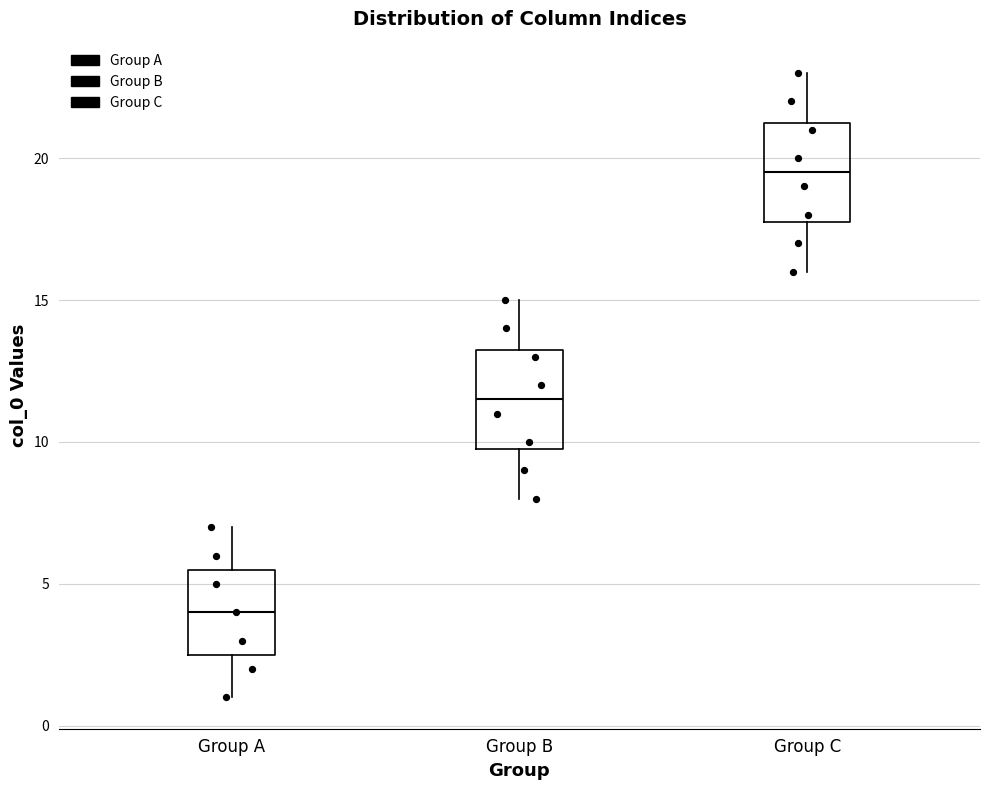

Reading left to right, transcribe this box plot: for each box, give where its median line is, the range the box spans, and where its two whiskers end, as read against the y-axis. The values are not printed on the chart, so give them approximately, as read against the axis.

Group A: median 4.0, box 2.5 to 5.5, whiskers 1.0 to 7.0
Group B: median 11.5, box 10.0 to 13.5, whiskers 8.0 to 15.0
Group C: median 19.5, box 18.0 to 21.5, whiskers 16.0 to 23.0